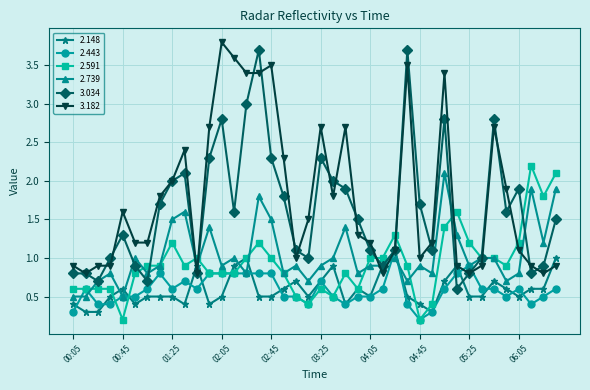

Reading left to right, what are all the values shown in this chart?

2.148: 0.4	0.3	0.3	0.5	0.6	0.4	0.5	0.5	0.5	0.4	0.9	0.4	0.5	0.9	1.0	0.5	0.5	0.6	0.7	0.5	0.7	0.9	0.4	0.6	0.5	0.9	1.1	0.5	0.4	0.3	0.7	0.9	0.5	0.5	0.7	0.6	0.5	0.6	0.6	1.0
2.443: 0.3	0.6	0.4	0.4	0.5	0.5	0.6	0.8	0.6	0.7	0.6	0.8	0.8	0.8	0.8	0.8	0.8	0.5	0.5	0.4	0.7	0.5	0.4	0.5	0.5	0.6	1.1	0.4	0.2	0.3	0.6	0.8	0.9	0.6	0.6	0.5	0.6	0.4	0.5	0.6
2.591: 0.6	0.6	0.6	0.6	0.2	0.8	0.9	0.9	1.2	0.9	1.0	0.8	0.8	0.8	1.0	1.2	1.0	0.8	0.5	0.4	0.6	0.5	0.8	0.6	1.0	1.0	1.3	0.9	0.2	0.4	1.4	1.6	1.2	1.0	1.0	0.9	1.2	2.2	1.8	2.1
2.739: 0.5	0.5	0.7	0.8	0.5	1.0	0.8	0.9	1.5	1.6	0.9	1.4	0.9	1.0	0.8	1.8	1.5	0.8	0.9	0.7	0.9	1.0	1.4	0.8	0.9	0.9	1.0	0.7	0.9	0.8	2.1	1.3	0.9	1.0	1.0	0.7	0.8	1.9	1.2	1.9
3.034: 0.8	0.8	0.7	1.0	1.3	0.9	0.7	1.7	2.0	2.1	0.8	2.3	2.8	1.6	3.0	3.7	2.3	1.8	1.1	1.0	2.3	2.0	1.9	1.5	1.1	0.9	1.1	3.7	1.7	1.1	2.8	0.6	0.8	1.0	2.8	1.6	1.9	0.8	0.9	1.5
3.182: 0.9	0.8	0.9	0.9	1.6	1.2	1.2	1.8	2.0	2.4	0.8	2.7	3.8	3.6	3.4	3.4	3.5	2.3	1.0	1.5	2.7	1.8	2.7	1.3	1.2	0.8	1.1	3.5	1.0	1.2	3.4	0.9	0.8	0.9	2.7	1.9	1.1	0.9	0.8	0.9